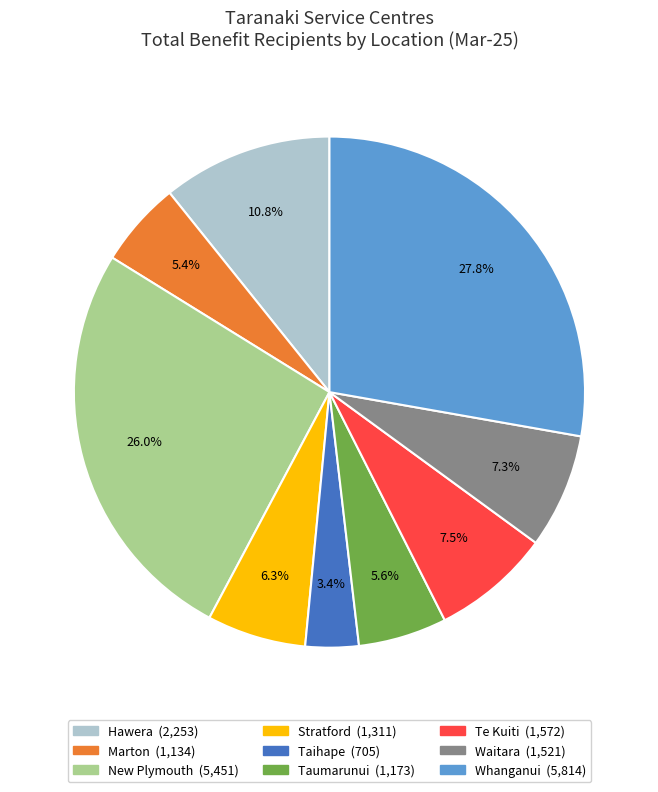

What portion of the pie excludes New Plymouth?

74.0%